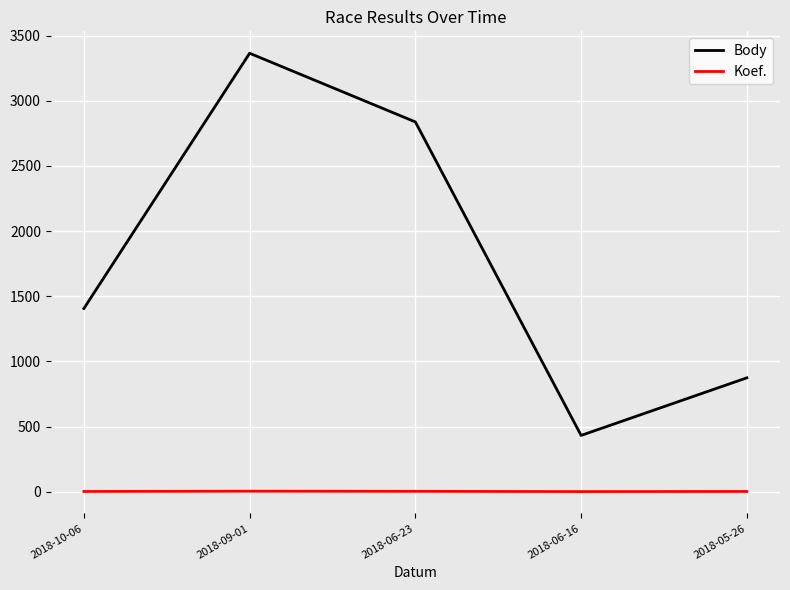

The Koef. series shows 3 at 2018-06-23. True or false?

True